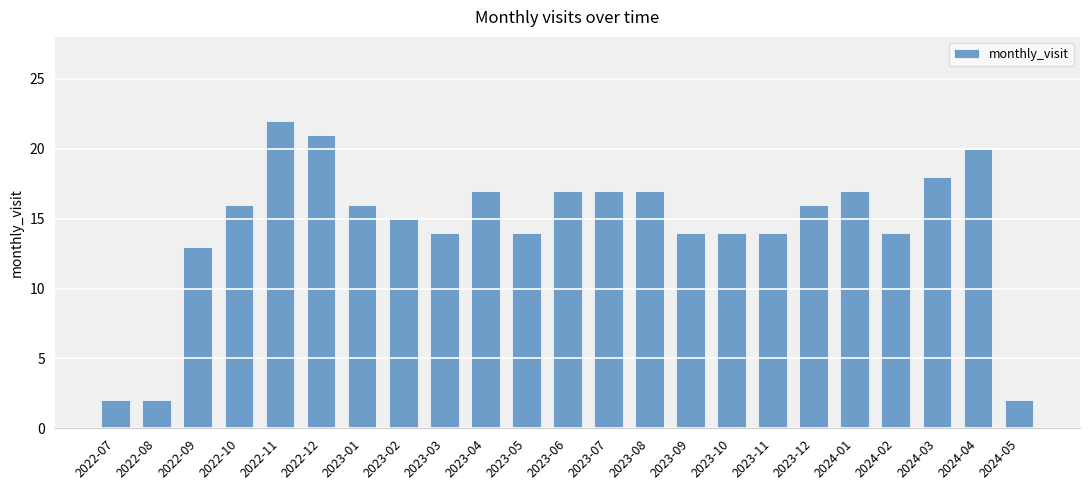

Between 2022-08 and 2023-09, which is larger?

2023-09